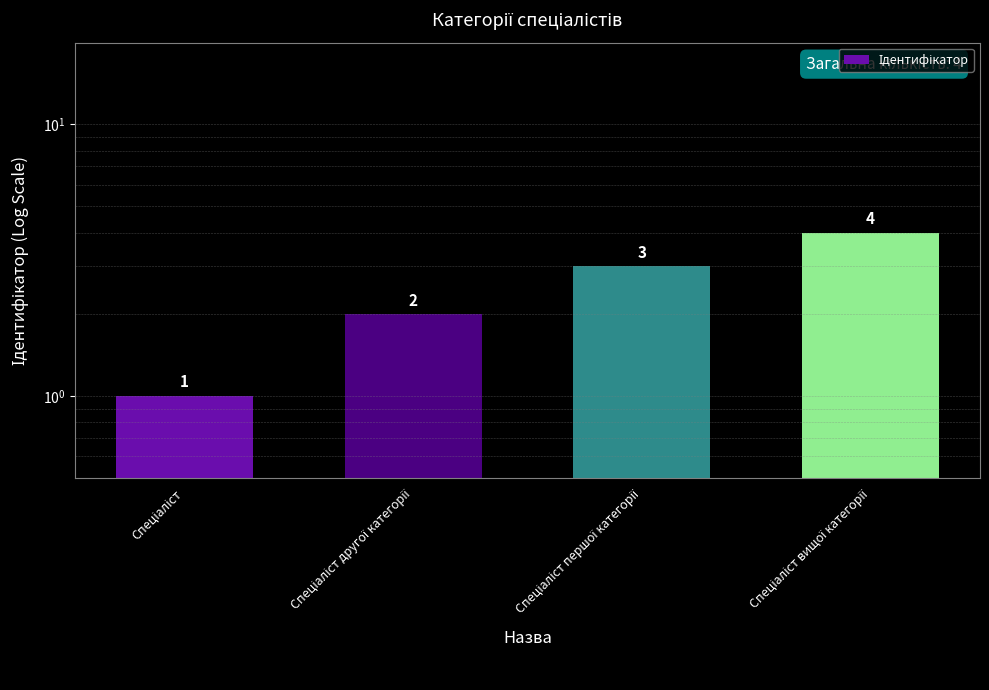

Reading left to right, extract all data points from this chart.

1	2	3	4